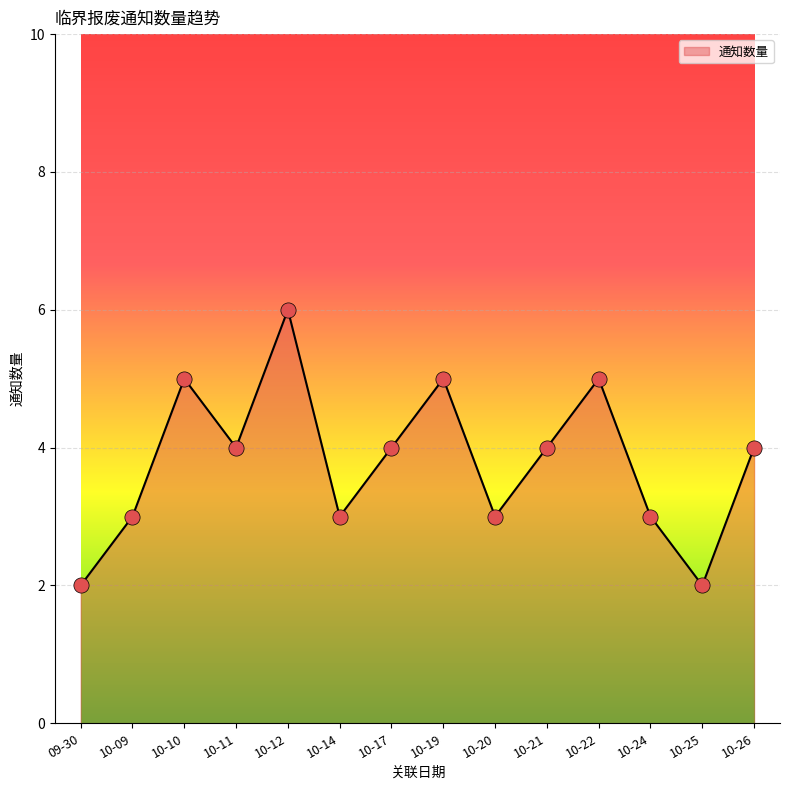

What is the ratio of the value at 10-26 to the value at 10-19?

0.8